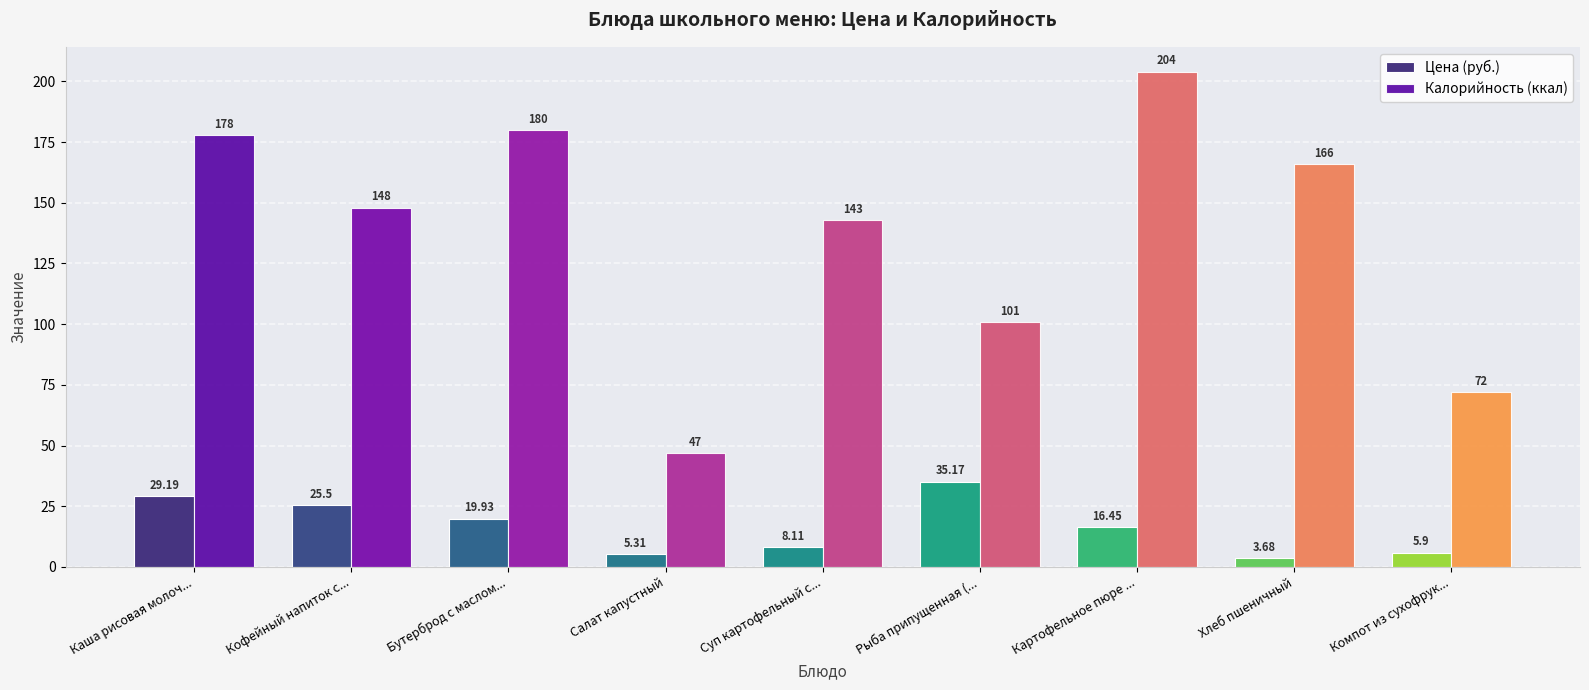

How many bars are there in each group?

2